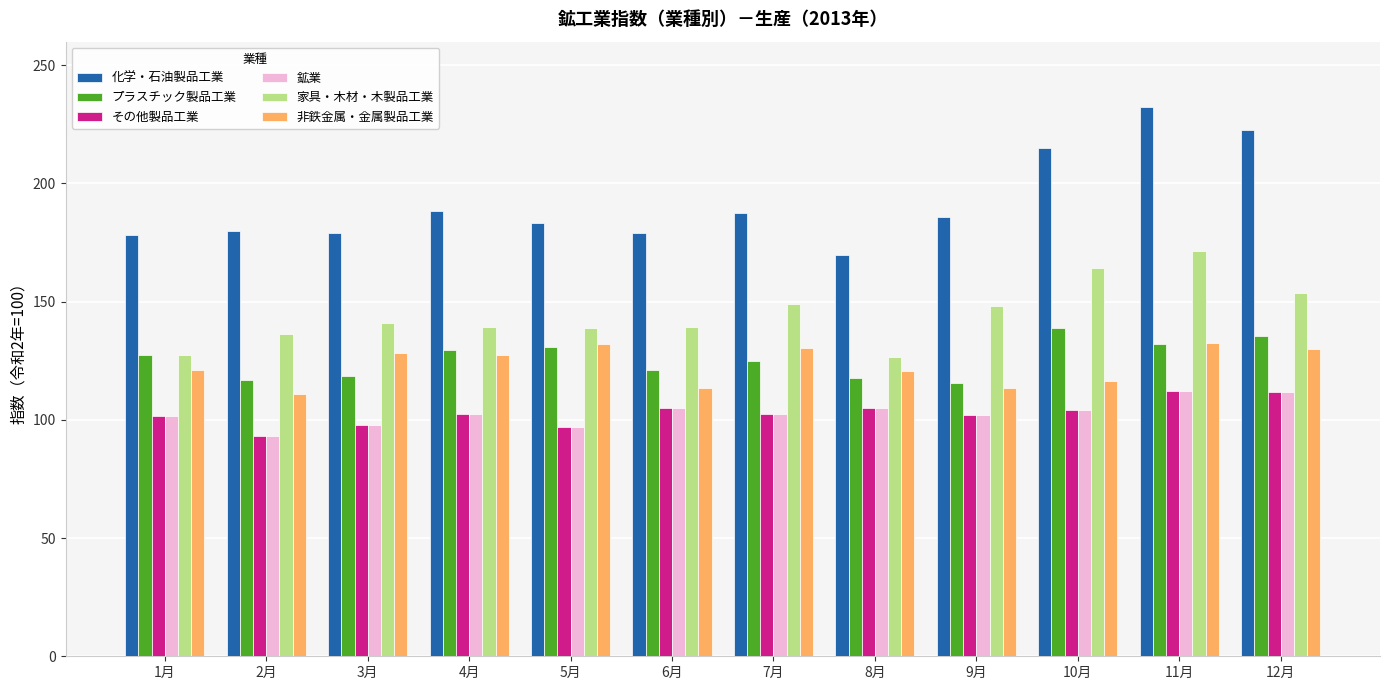

Which series has the widest spread of values?

化学・石油製品工業